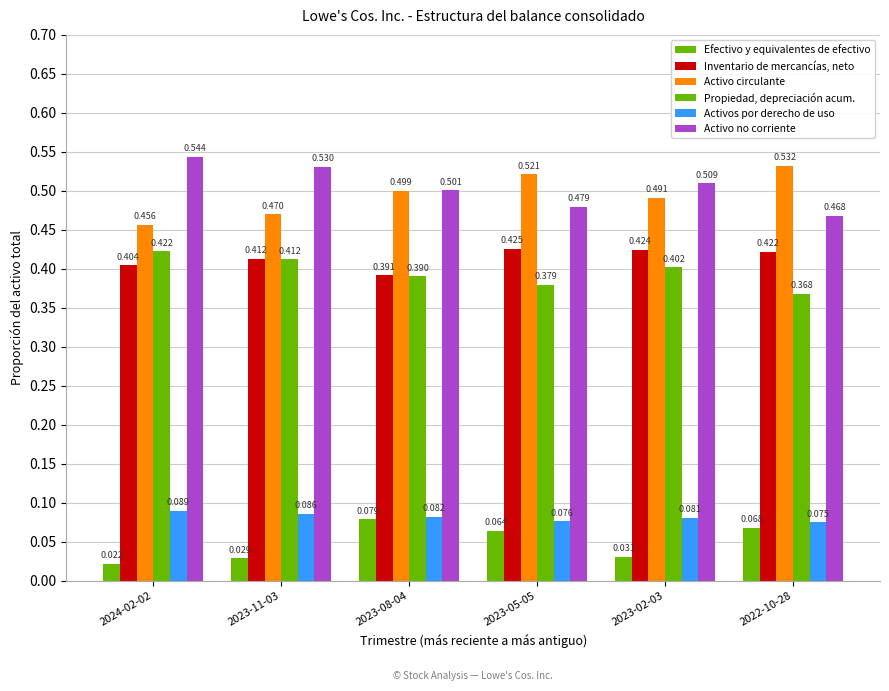

Is it true that Propiedad, depreciación acum. equals 0.6 at 2022-10-28?

False